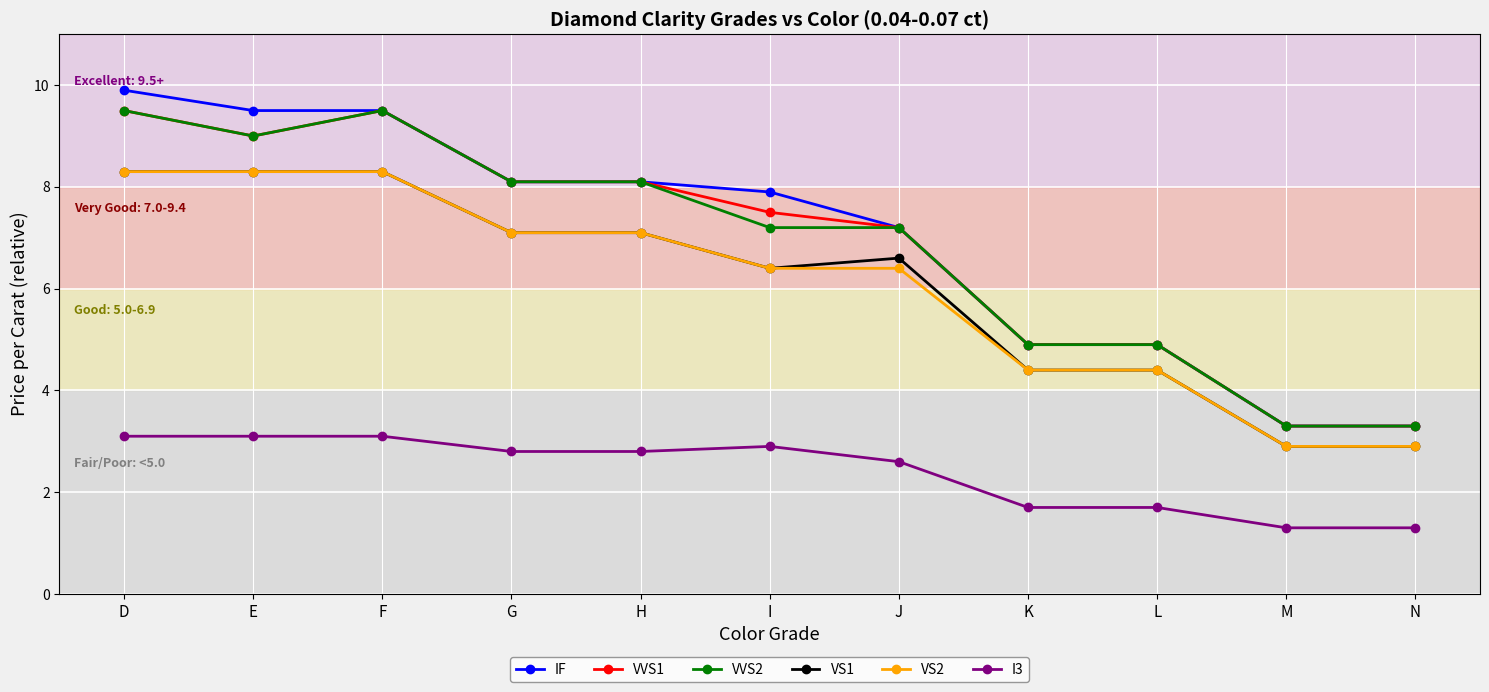

Read the IF value at E.

9.5